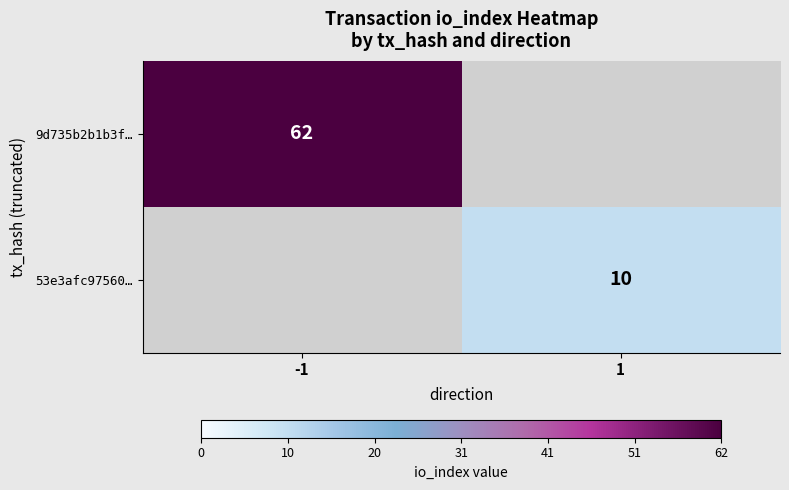

Is it true that 53e3afc97560… equals 10 at 1?

True